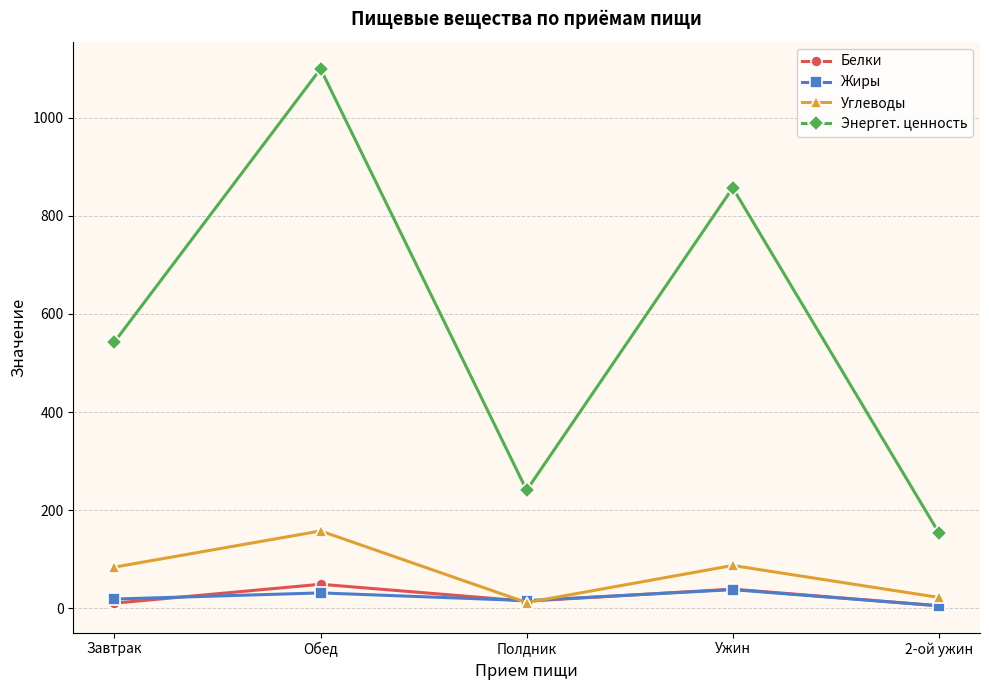

What is the label of the 5th point from the left?

2-ой ужин